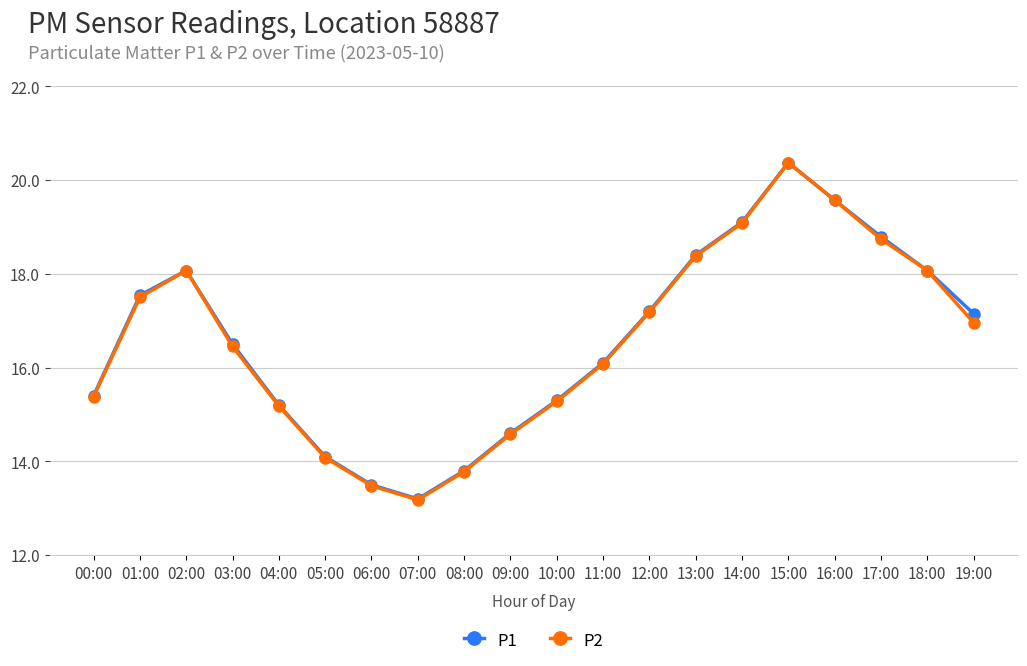

What is the total value across all series at 17:00?

37.5